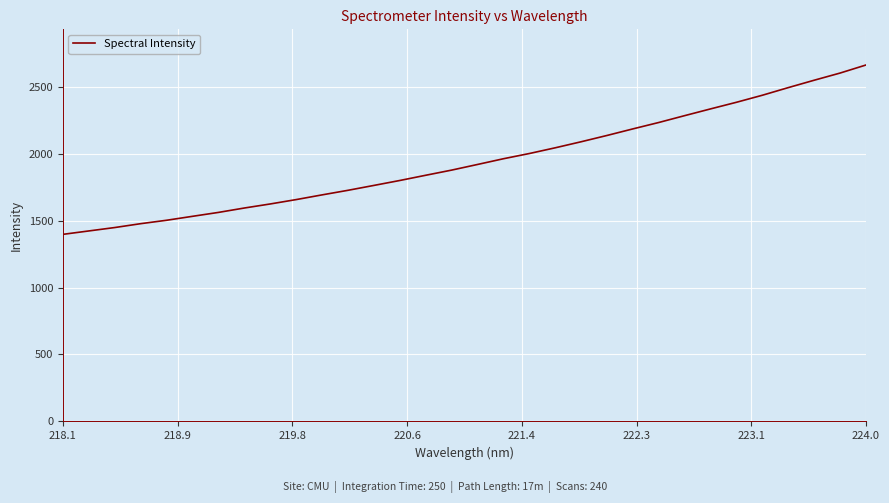

What is the minimum value shown in the chart?

1397.1